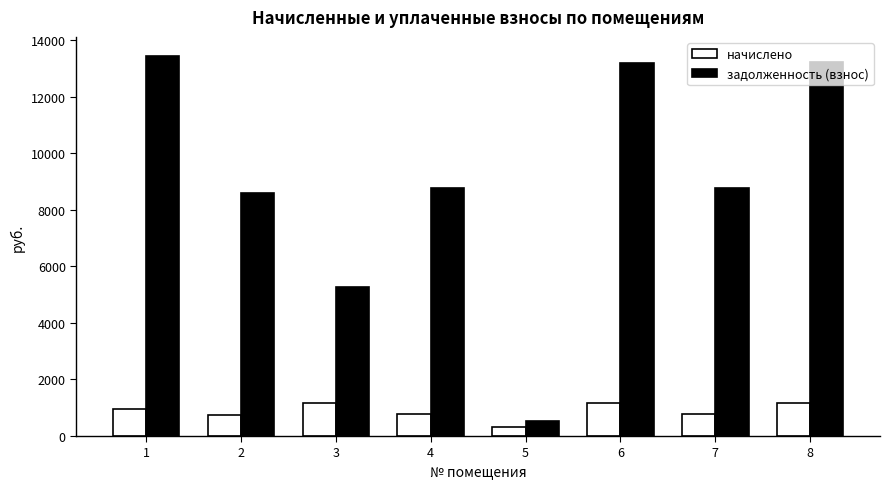

What value does the начислено series have at 5?

336.0